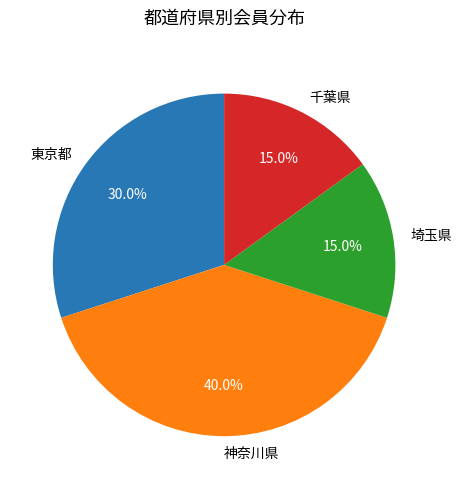

Count the number of slices in the pie.

4